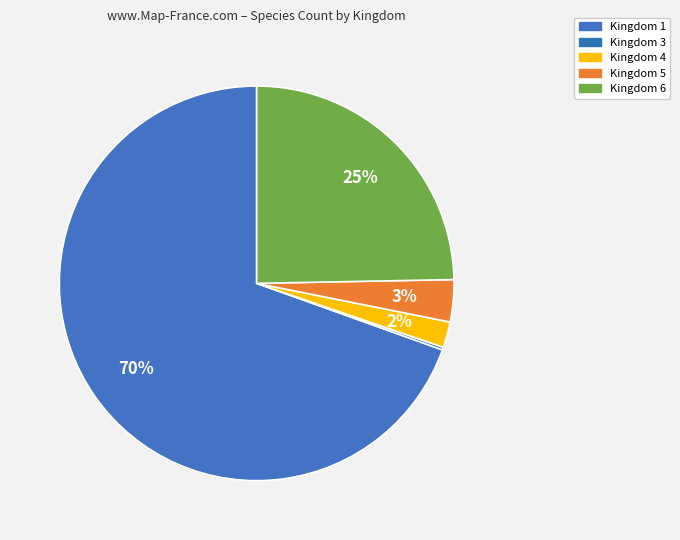

Count the number of slices in the pie.

5